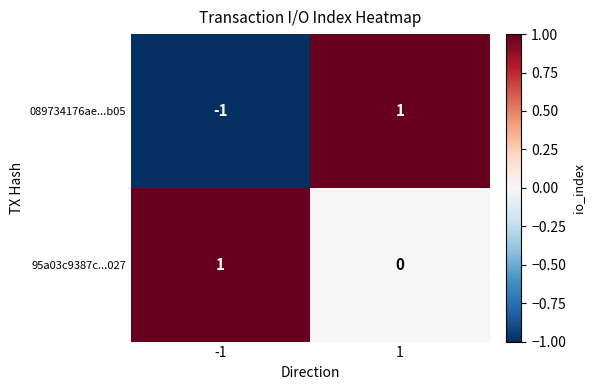

The 95a03c9387c...027 series shows 1 at -1. True or false?

True